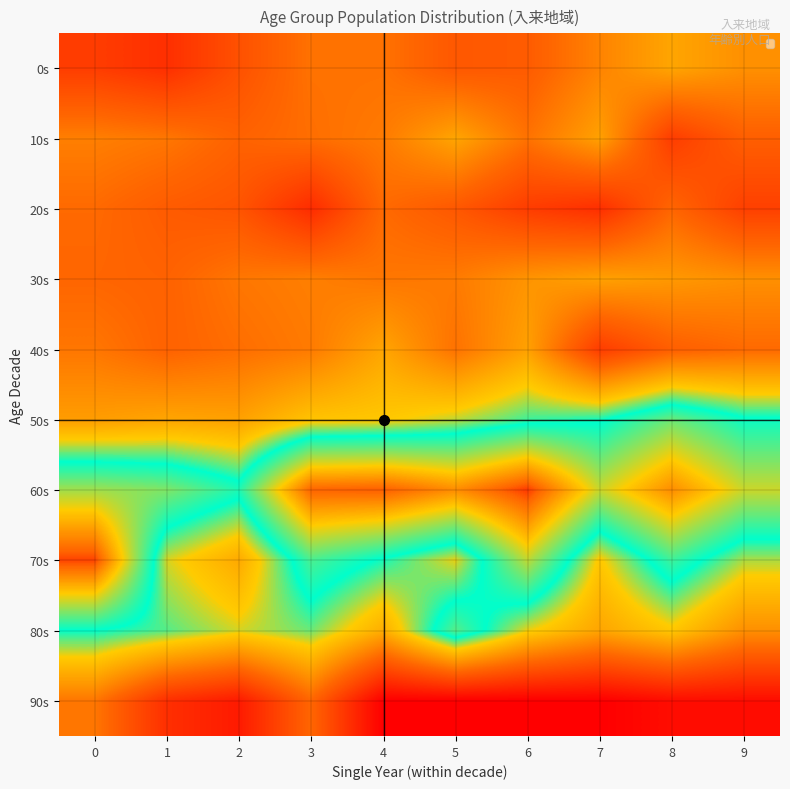

How many distinct data groups are displayed?

10